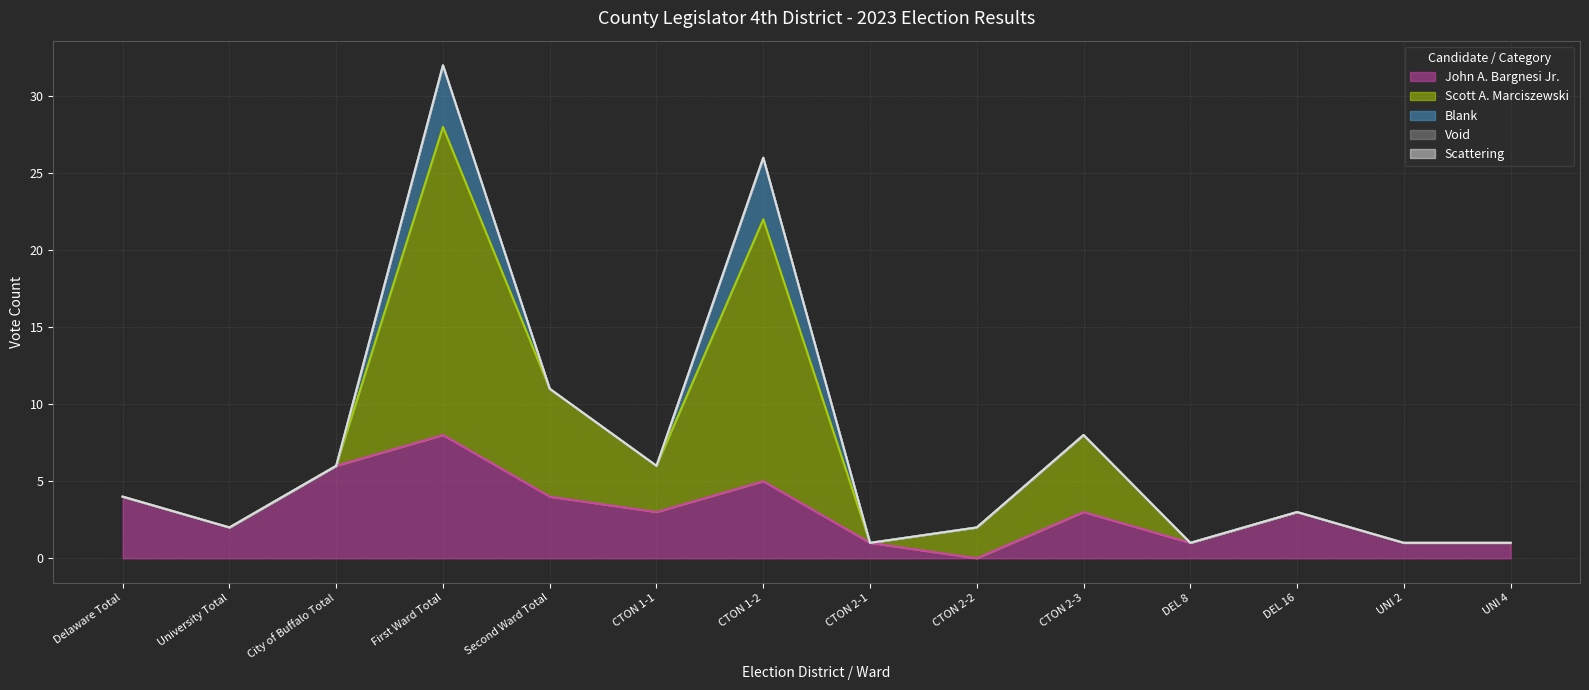

True or false: John A. Bargnesi Jr. and Blank cross at least once.

False